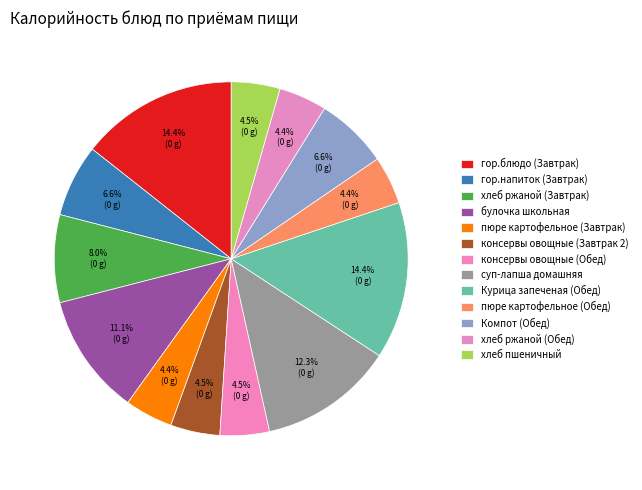

What is the total percentage of консервы овощные (Завтрак 2) and пюре картофельное (Завтрак)?

8.9%